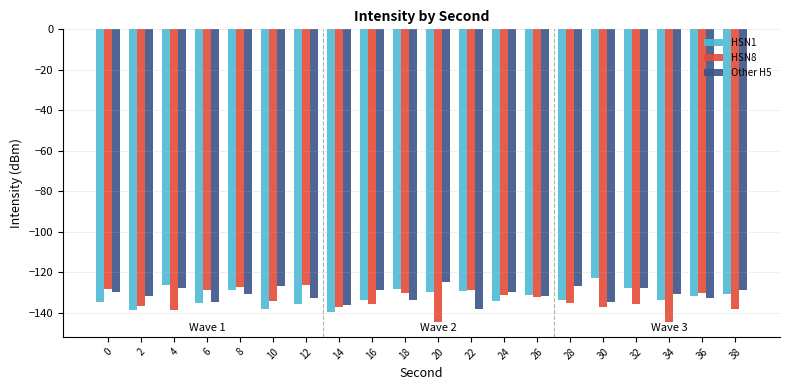

List the series in order of their overall mean, lowest first.

HSN8, HSN1, Other H5